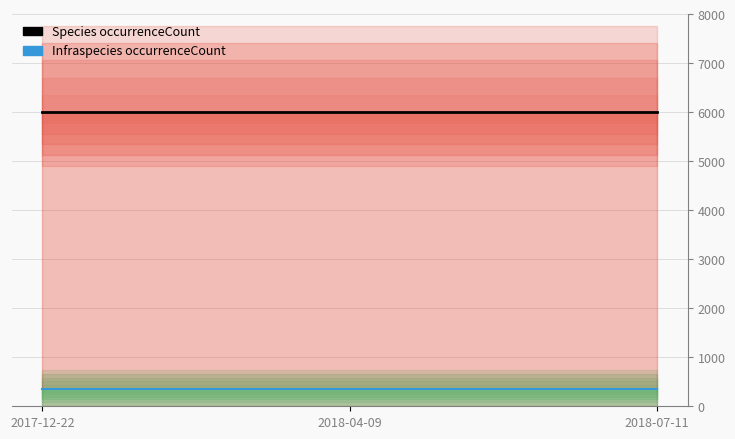

What is the total value across all series at 2018-07-11?

6348